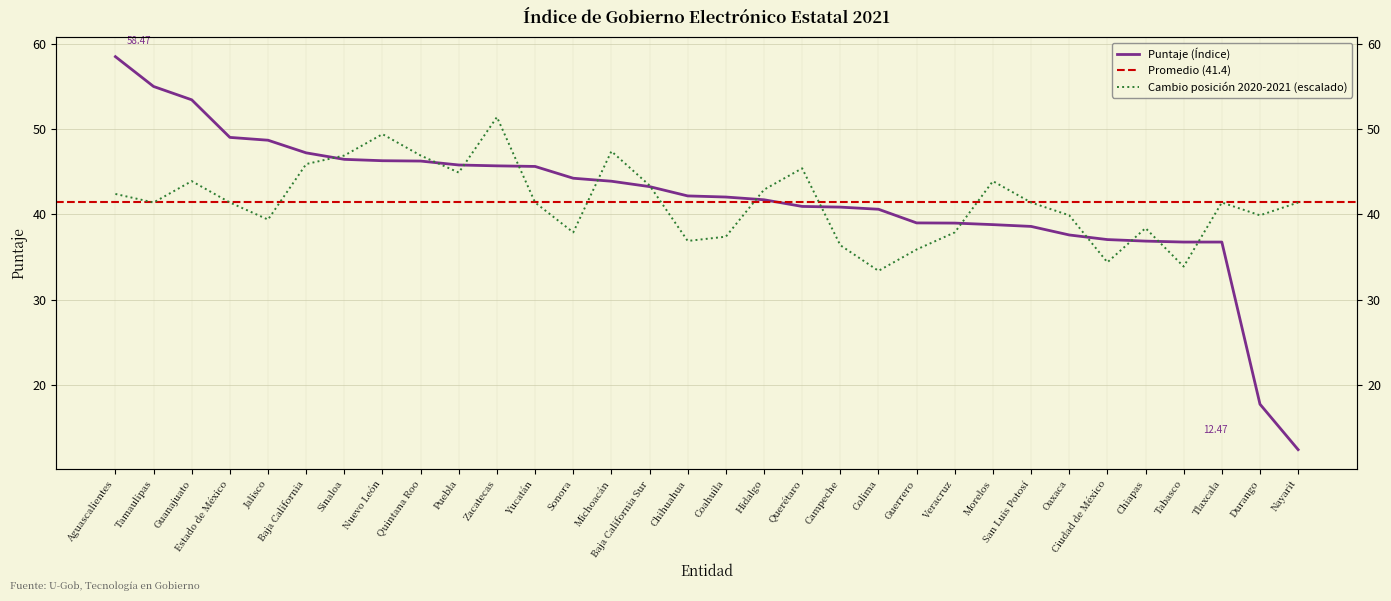

What is the sum of the values at Sonora and Baja California?

91.5